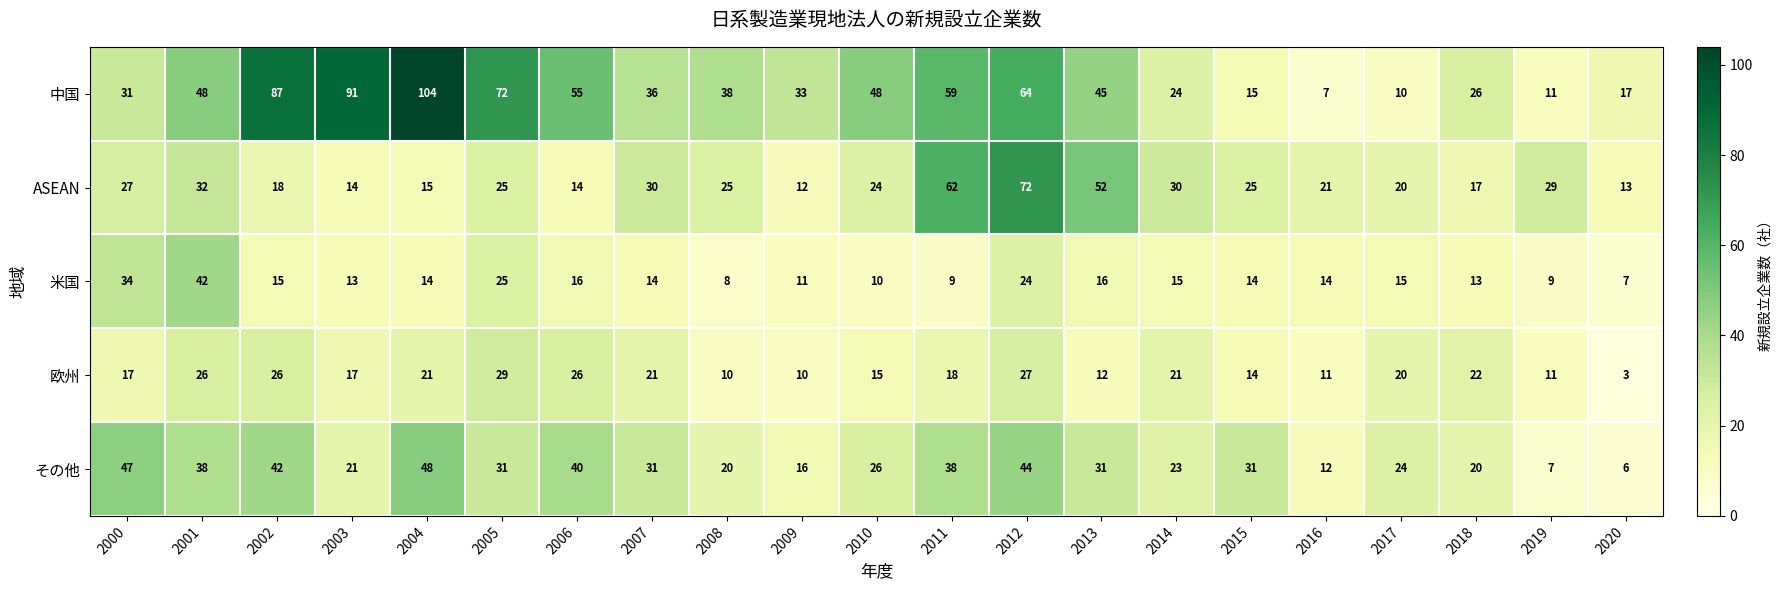

Rank the series by their maximum value, from highest to lowest.

中国, ASEAN, その他, 米国, 欧州